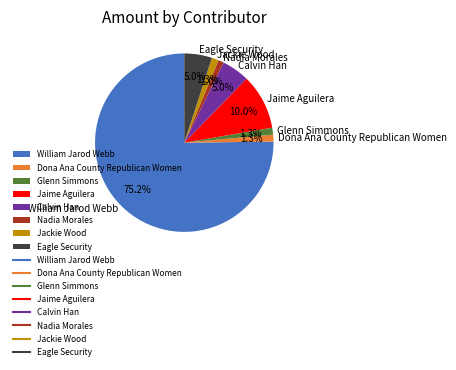

How many slices are in this pie chart?

8